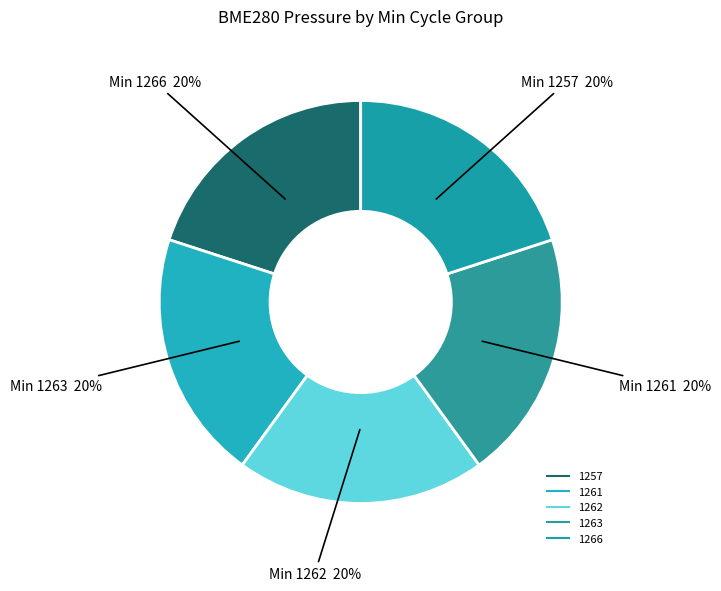

How many slices are in this pie chart?

5